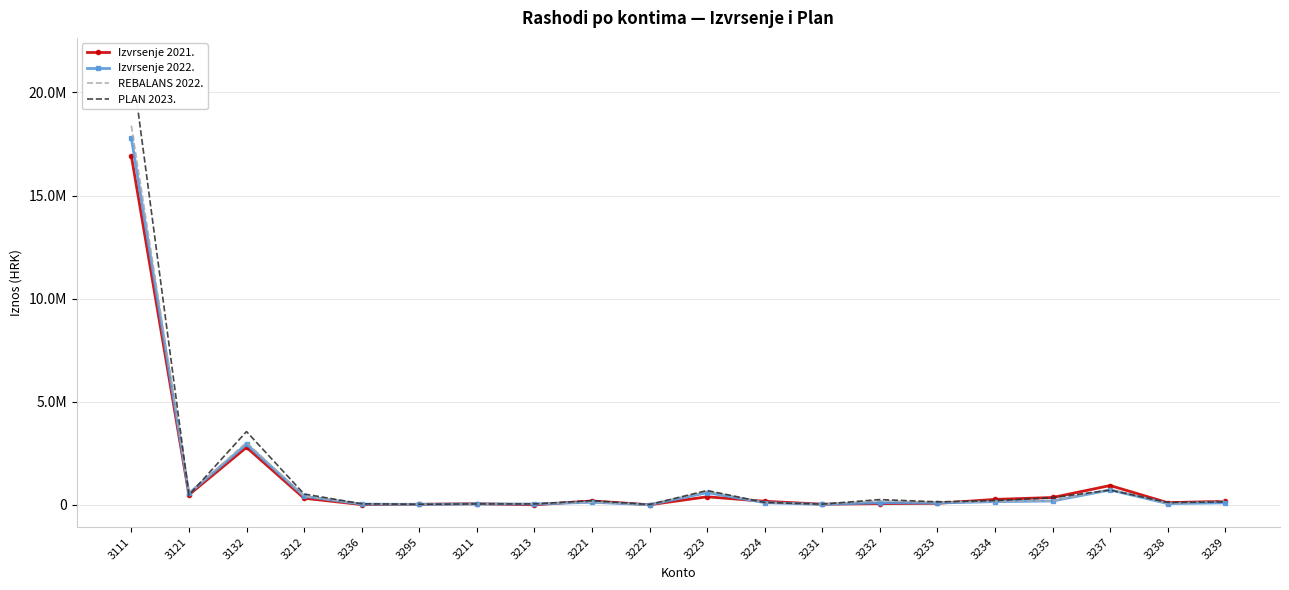

At 3233, list the series in order from largest to smallest.

PLAN 2023., REBALANS 2022., Izvrsenje 2022., Izvrsenje 2021.